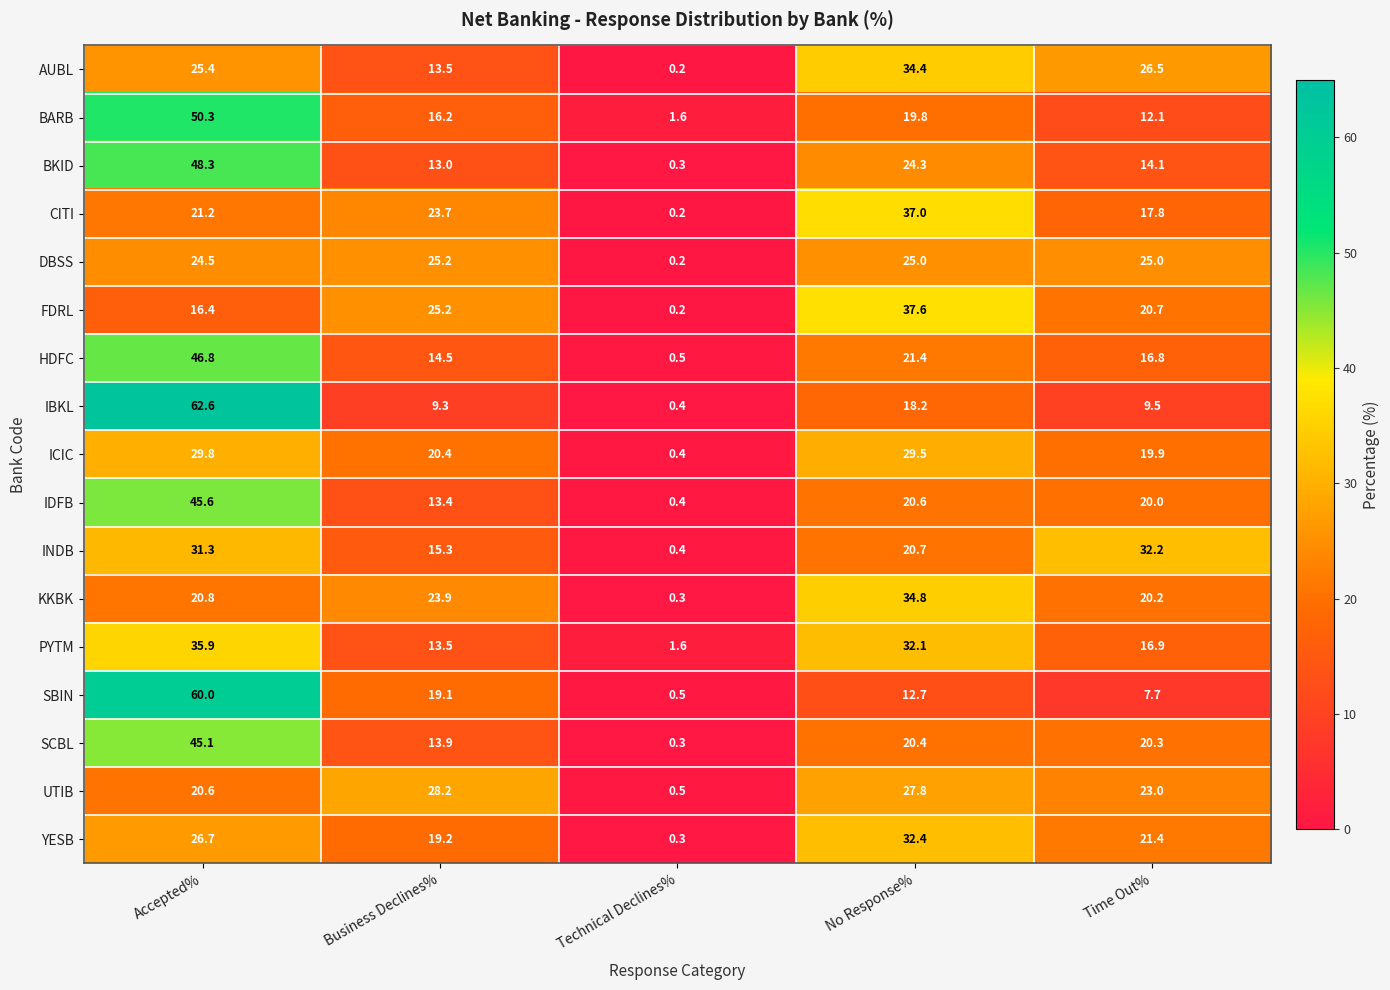

At which category does the chart reach its peak across all series?

Accepted%